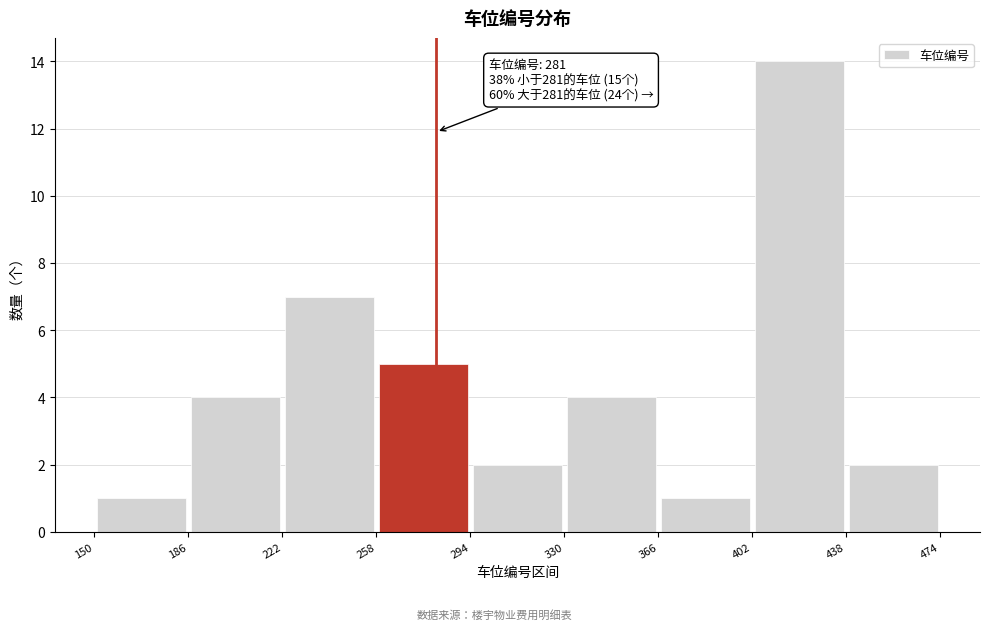

Which range on the x-axis has the tallest bar?

402 to 438